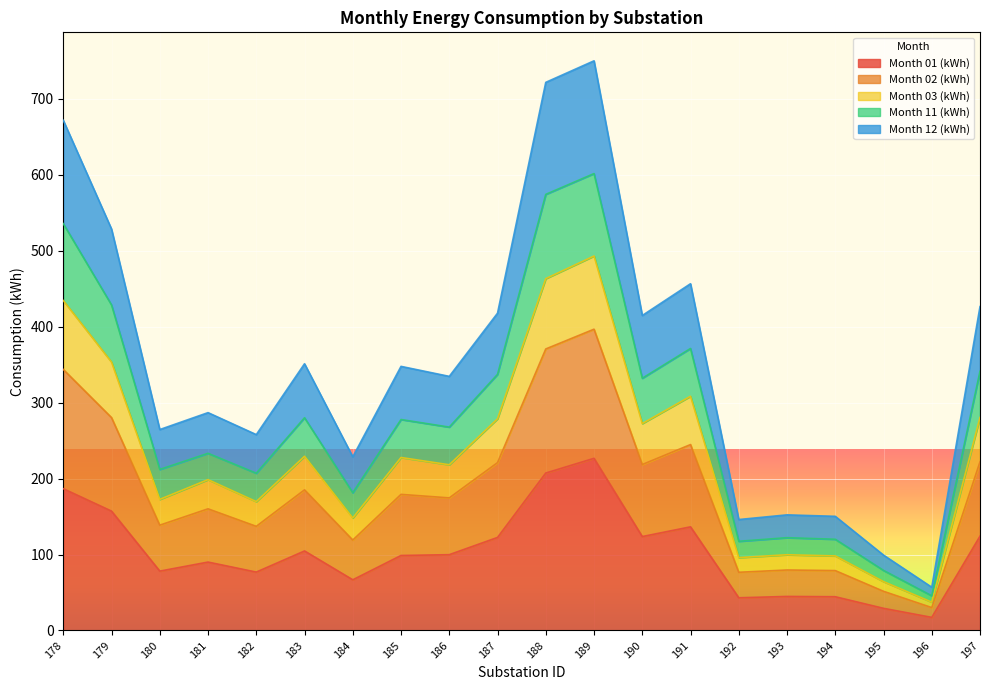

True or false: Month 12 (kWh) and Month 11 (kWh) intersect in this chart.

False